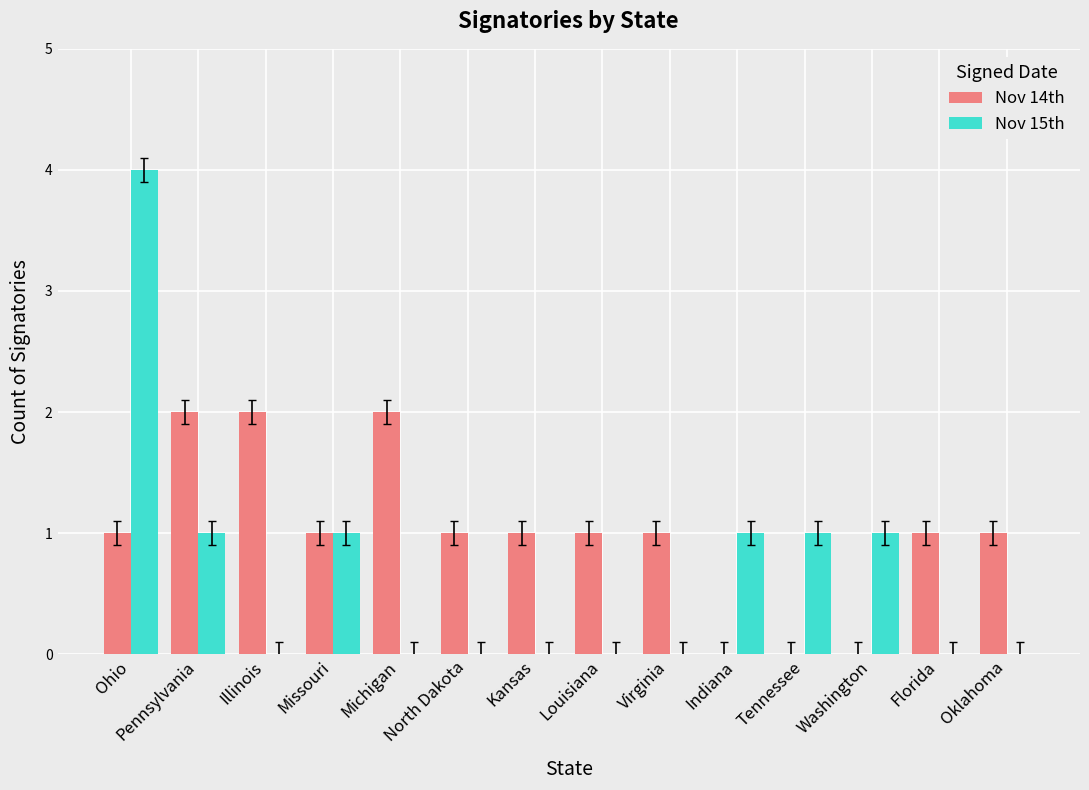

What are all the series names shown in the legend?

Nov 14th, Nov 15th